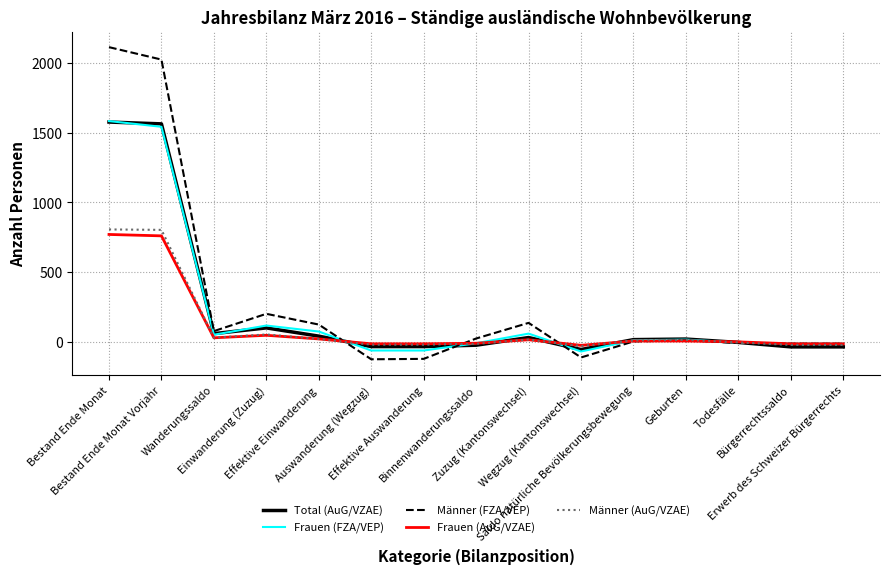

Which series has the widest spread of values?

Männer (FZA/VEP)